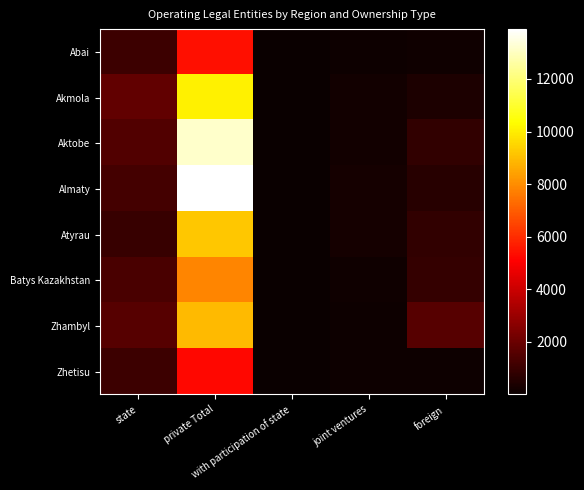

Reading left to right, list all the values displayed in this chart.

Abai: state=1072	private Total=5417	with participation of state=6	joint ventures=76	foreign=161
Akmola: state=1819	private Total=10067	with participation of state=17	joint ventures=204	foreign=421
Aktobe: state=1472	private Total=13184	with participation of state=10	joint ventures=203	foreign=834
Almaty: state=1204	private Total=13896	with participation of state=20	joint ventures=235	foreign=651
Atyrau: state=961	private Total=9216	with participation of state=7	joint ventures=272	foreign=865
Batys Kazakhstan: state=1329	private Total=7823	with participation of state=8	joint ventures=153	foreign=895
Zhambyl: state=1588	private Total=8958	with participation of state=18	joint ventures=89	foreign=1606
Zhetisu: state=1053	private Total=5266	with participation of state=22	joint ventures=77	foreign=112